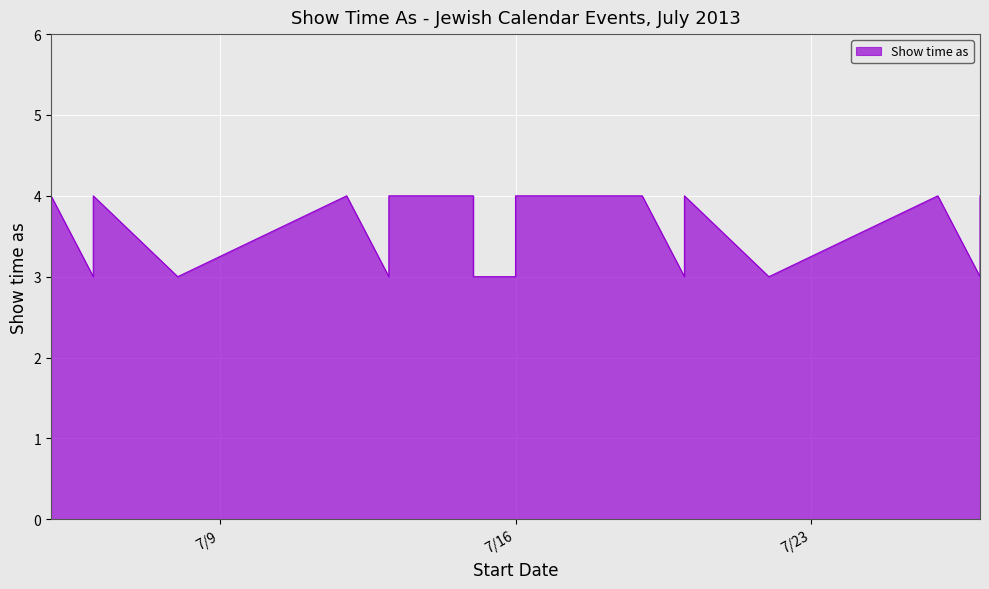

How many interior local peaks (higher than both neighbors) does the data have?

4